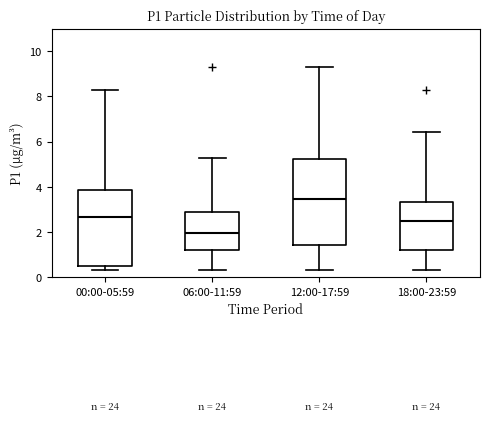

Reading left to right, transcribe this box plot: for each box, give where its median line is, the range the box spans, and where its two whiskers end, as read against the y-axis. The values are not printed on the chart, so give them approximately, as read against the axis.

00:00-05:59: median 2.6, box 0.4 to 3.8, whiskers 0.4 (just below the box's lower edge) to 8.2
06:00-11:59: median 2.0, box 1.2 to 2.8, whiskers 0.4 to 5.2
12:00-17:59: median 3.4, box 1.4 to 5.2, whiskers 0.4 to 9.4
18:00-23:59: median 2.6, box 1.2 to 3.4, whiskers 0.4 to 6.4